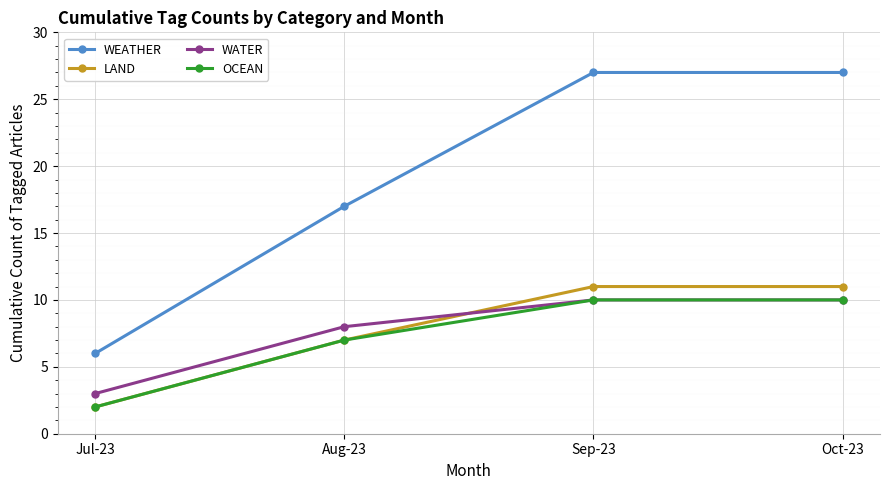

What is the value of the OCEAN point at the 3rd from the left?

10